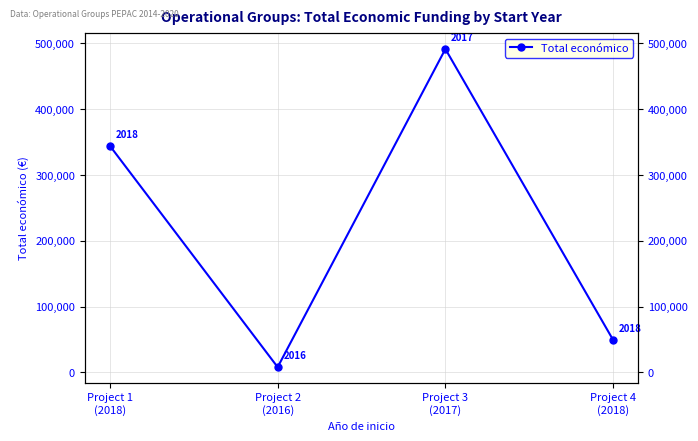

Is it true that the value at Project 3
(2017) is 491483?

True